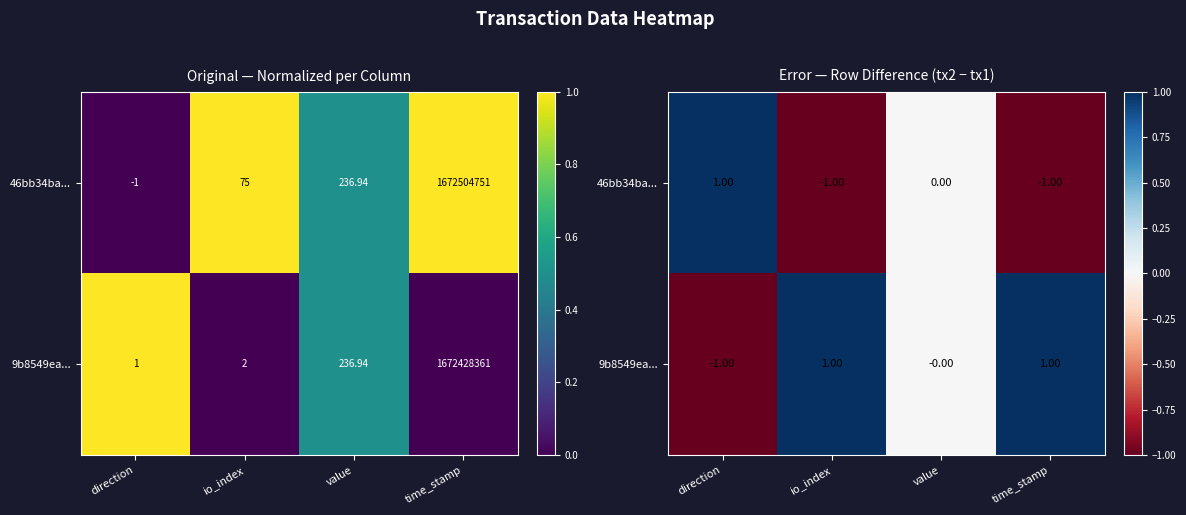

Which series has the widest spread of values?

46bb34ba...